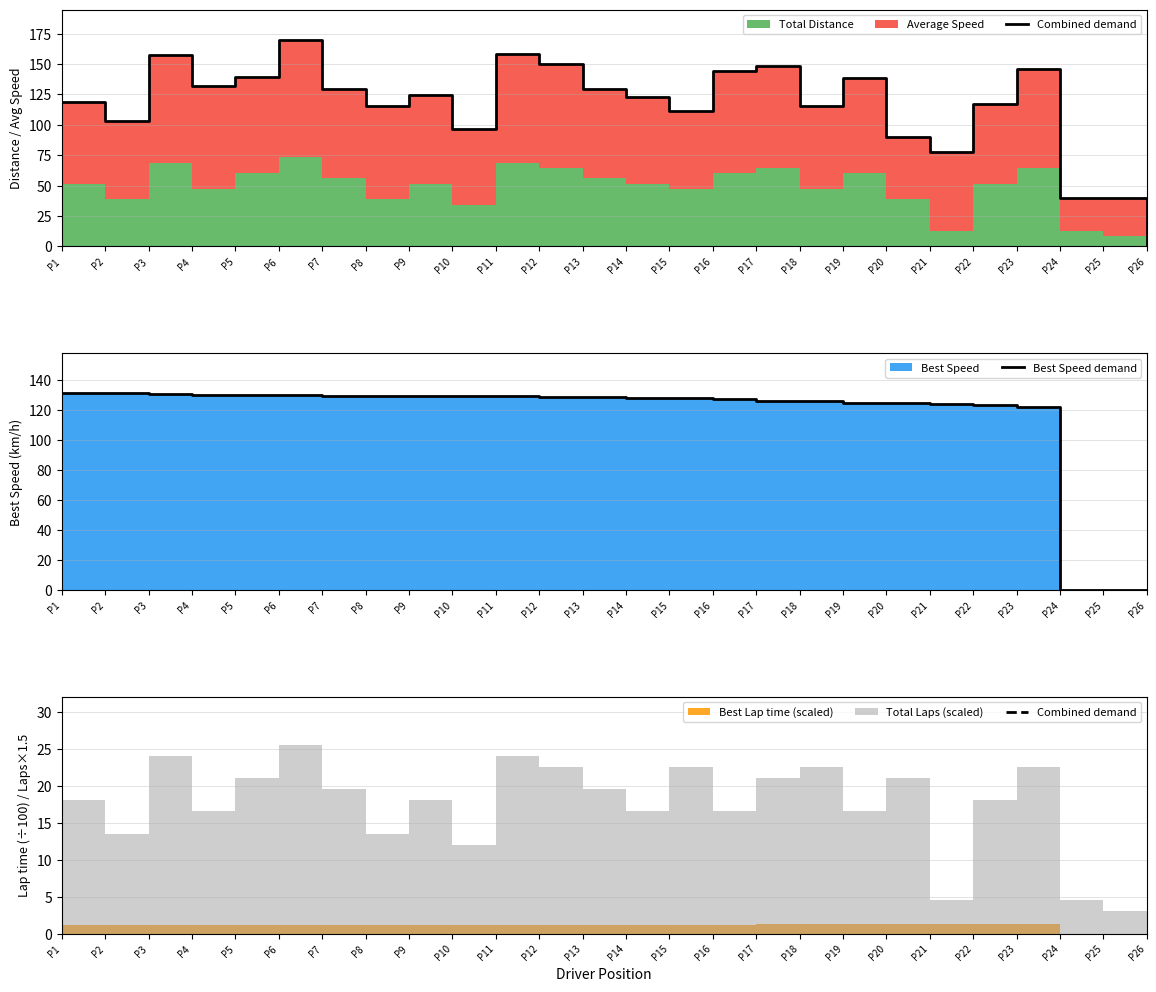

What is the value of the Best Speed demand point at the 1st from the left?

131.9